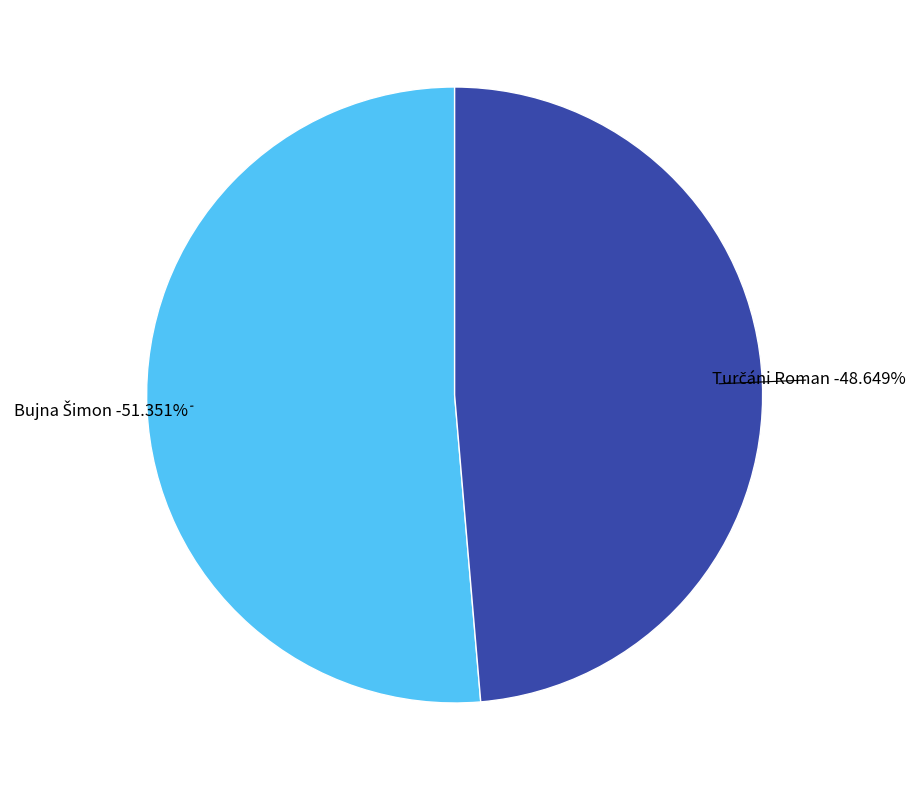

Which category has the smallest portion of the pie?

Turčáni Roman